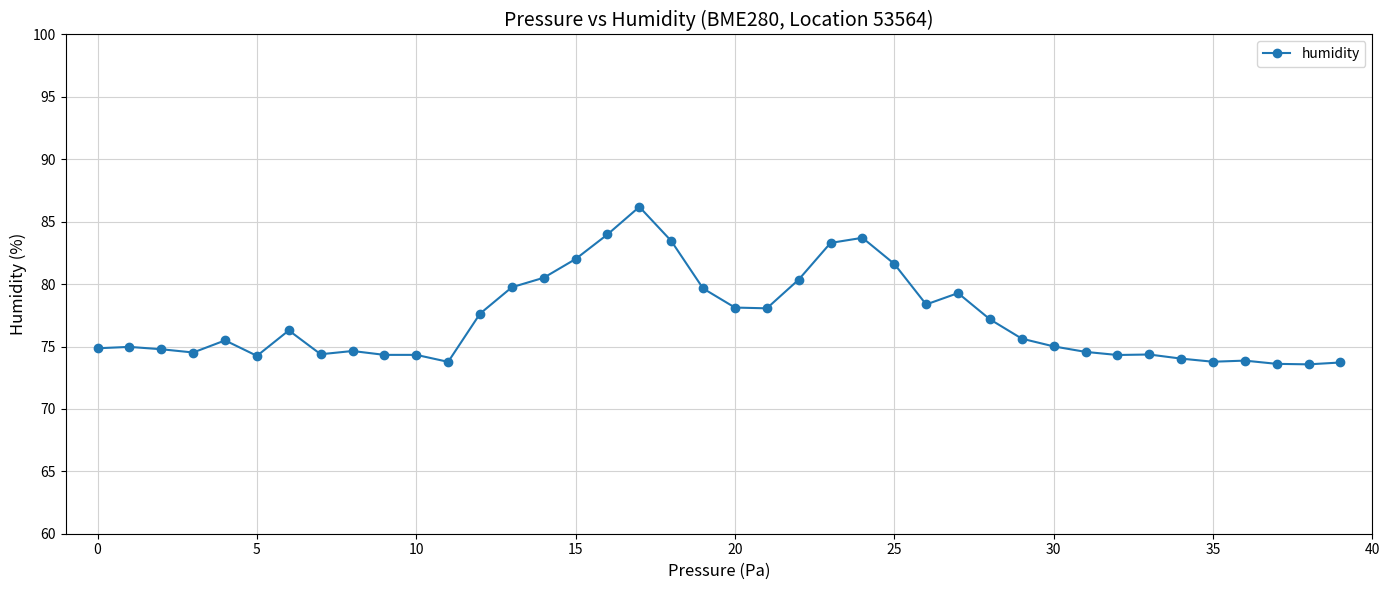

What is the sum of all values?

3086.3